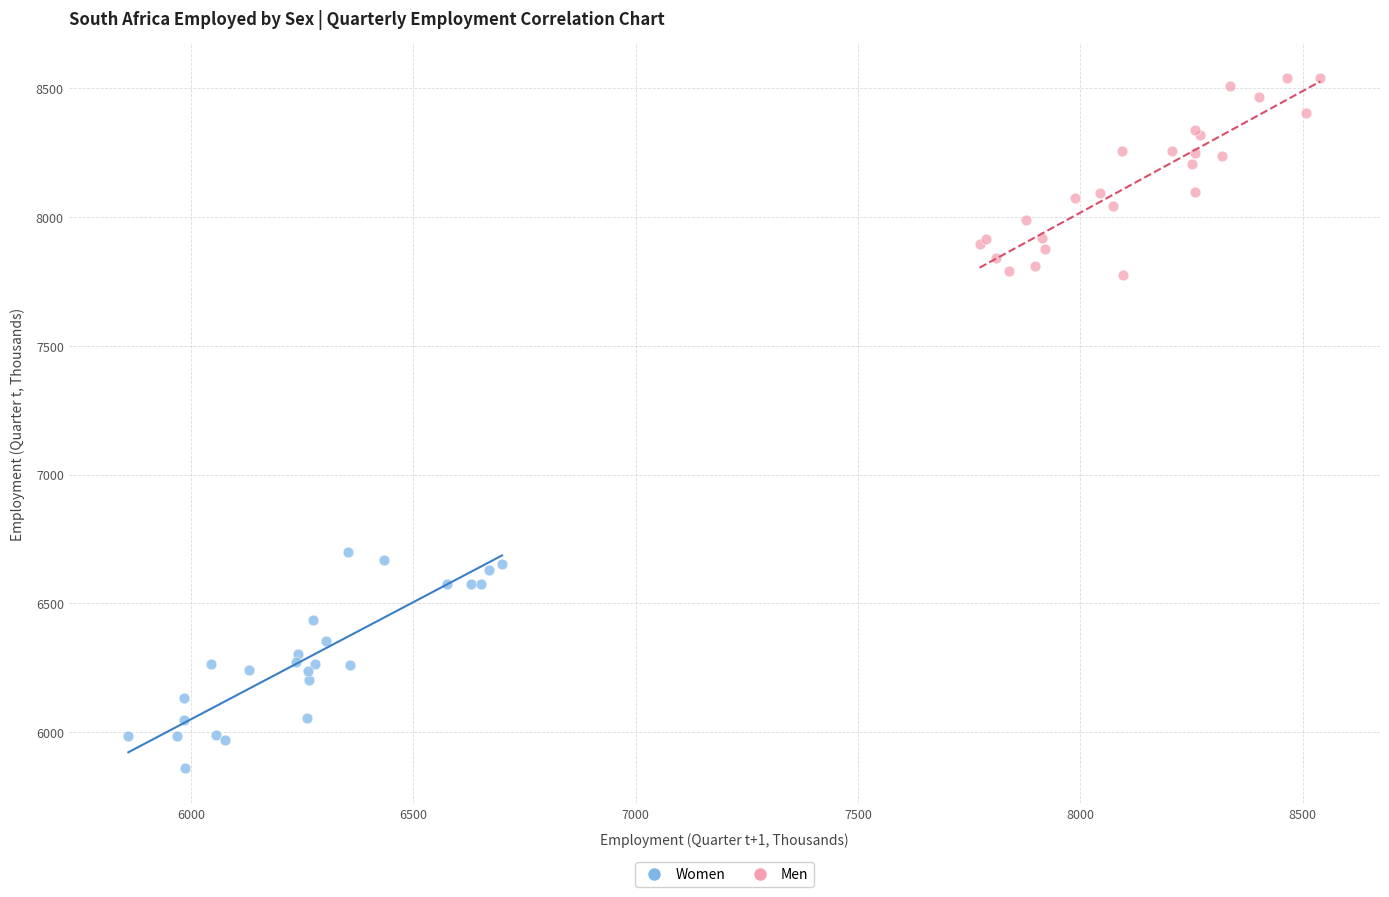

Which series reaches the minimum Y coordinate?

Women